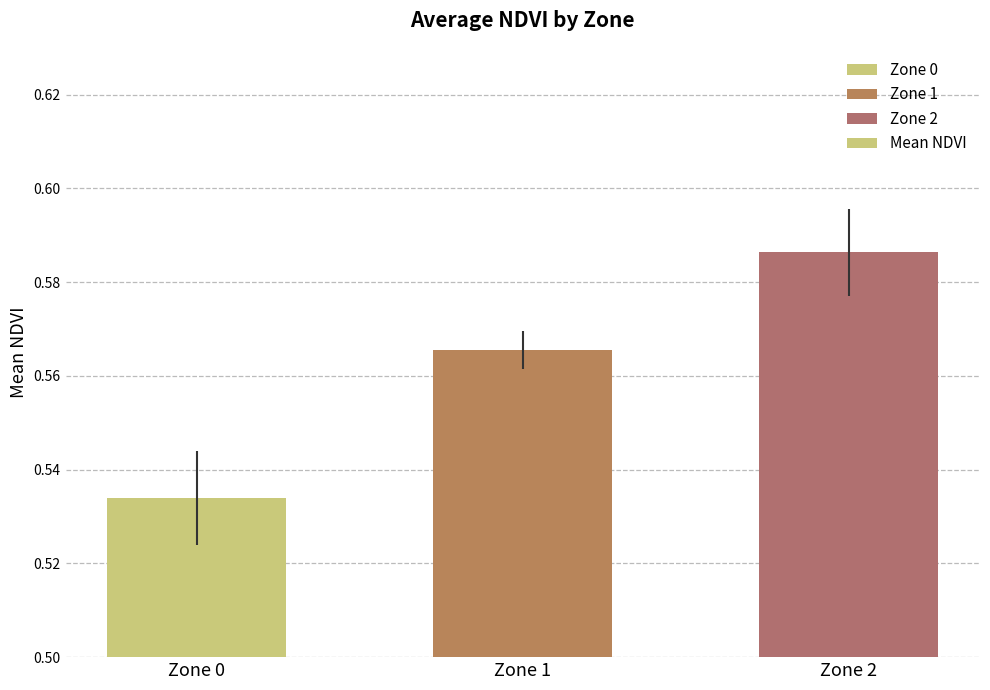

What is the change in value from Zone 0 to Zone 2?

+0.1